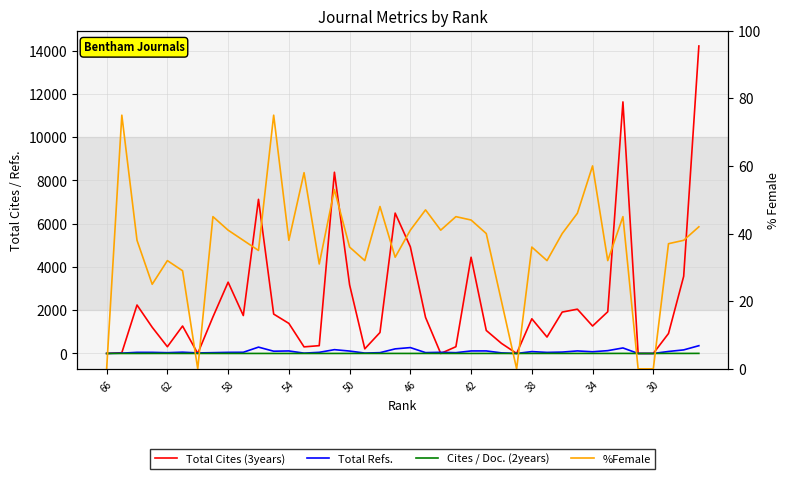

In %Female, how many points are higher than both neighbors (excluding endpoints)?

12